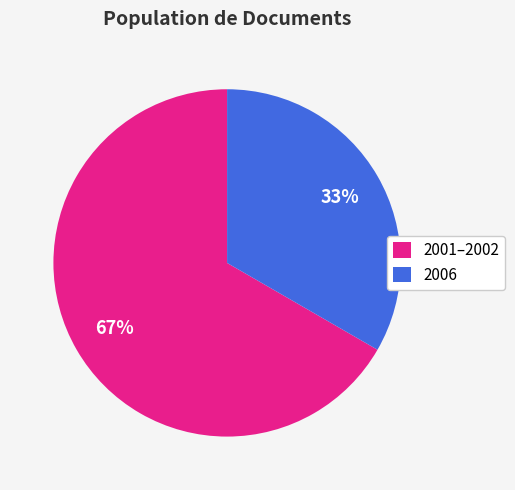

To the nearest percent, what portion does 2006 represent?

33%